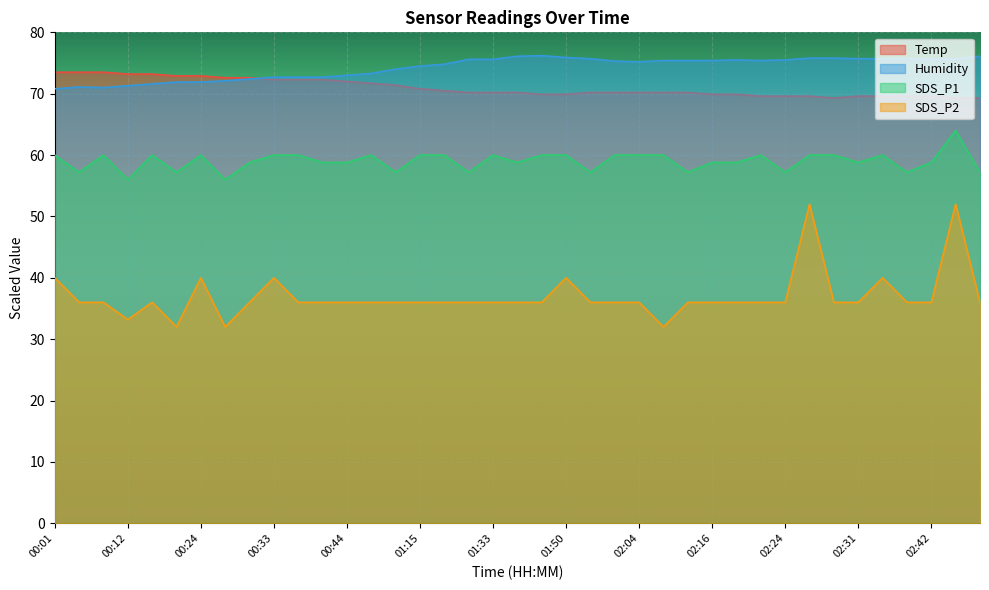

At which label does Humidity reach its minimum?

00:01